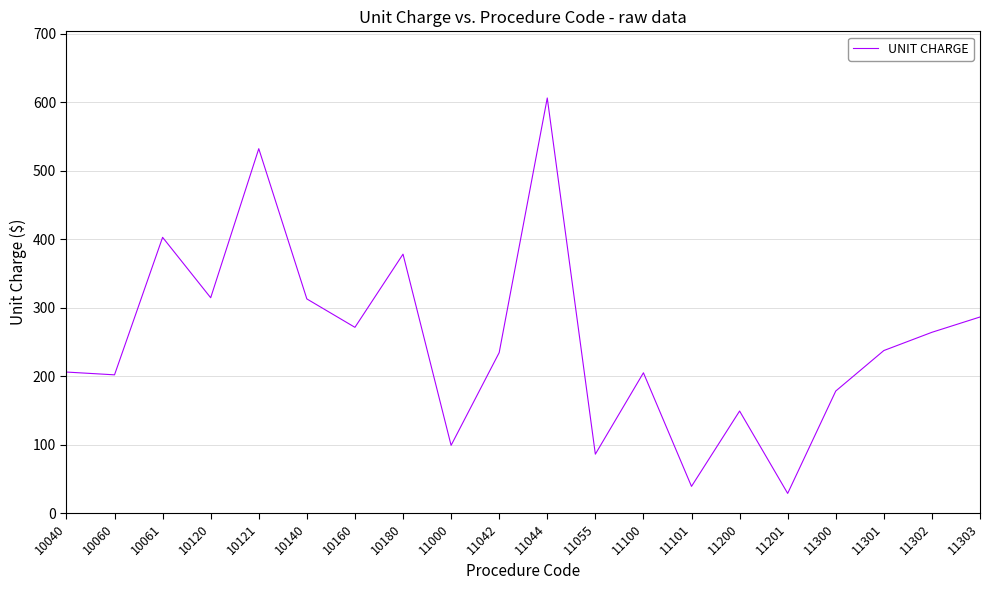

What is the greatest value displayed?

606.2